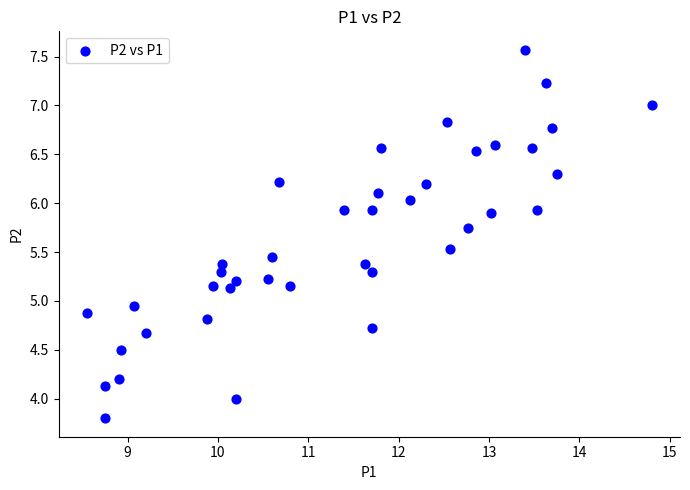

What is the range of Y values (max minus min)?

3.8